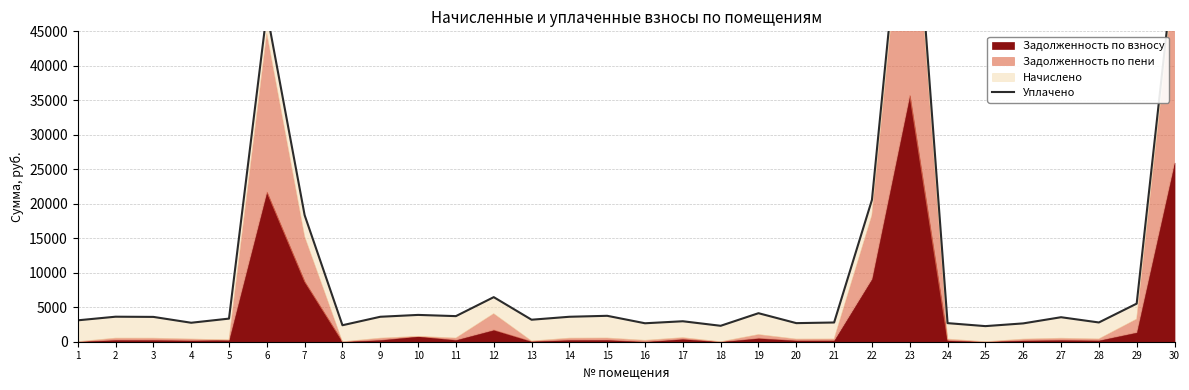

True or false: the data shows 2389.7 at 8.

True